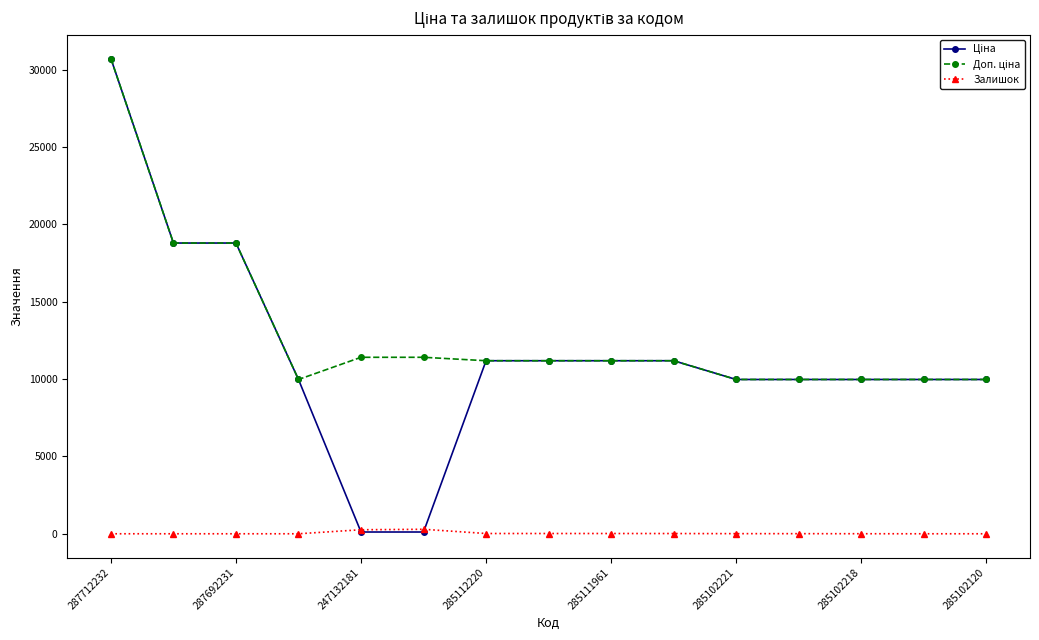

At how many categories does at least one series exceed 7750?

15